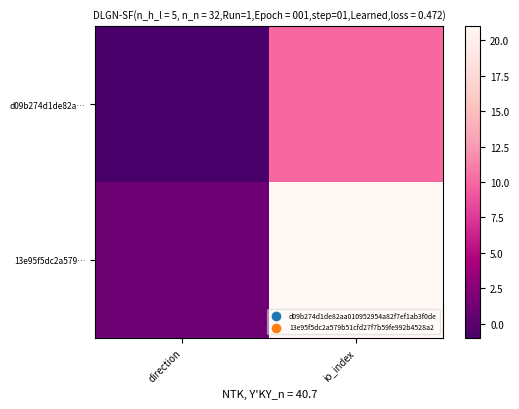

Reading left to right, transcribe all the data shown in this chart.

d09b274d1de82a…: direction=-1	io_index=10
13e95f5dc2a579…: direction=1	io_index=21